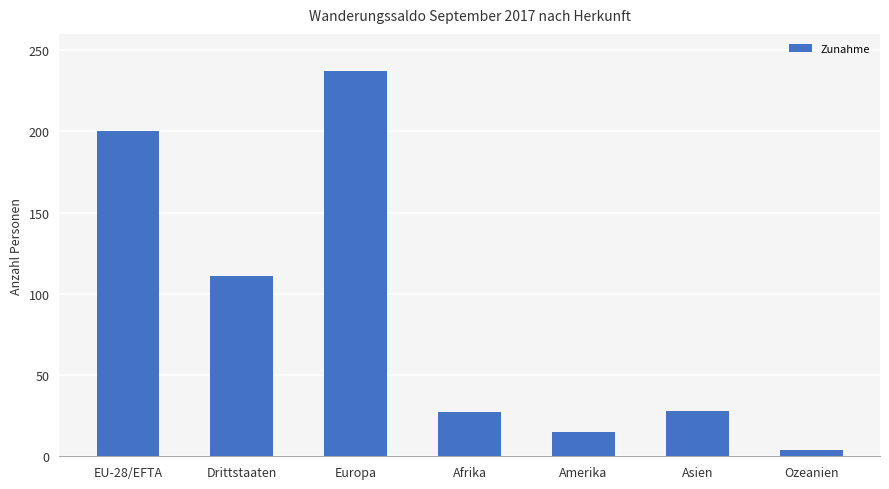

What is the sum of all values?

622